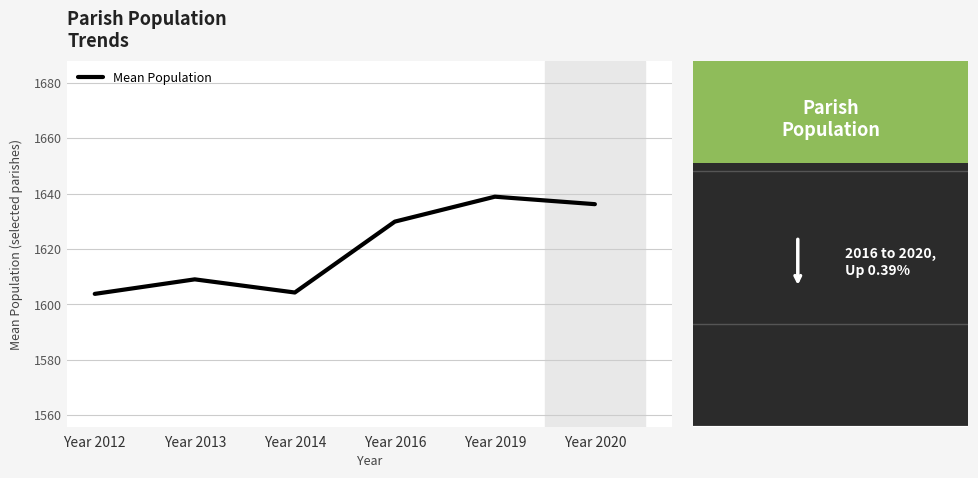

What is the smallest value displayed?

1603.8